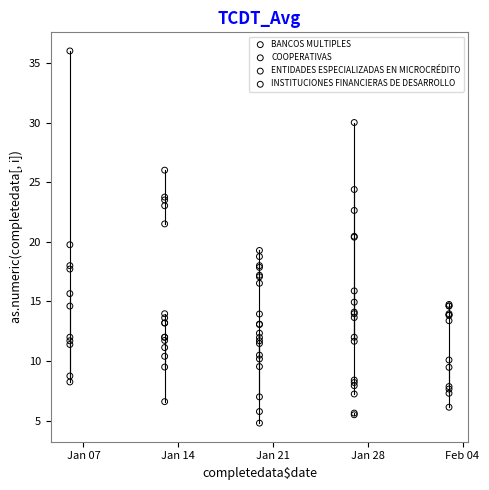

Which series contains the highest Y value?

INSTITUCIONES FINANCIERAS DE DESARROLLO